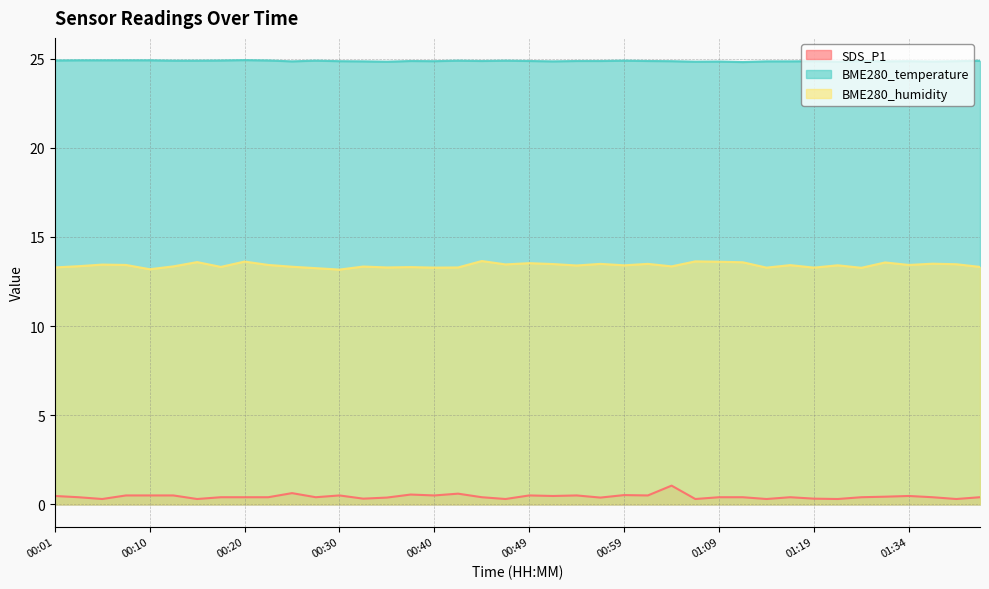

True or false: BME280_temperature has more than 2 points higher than both neighbors.

True